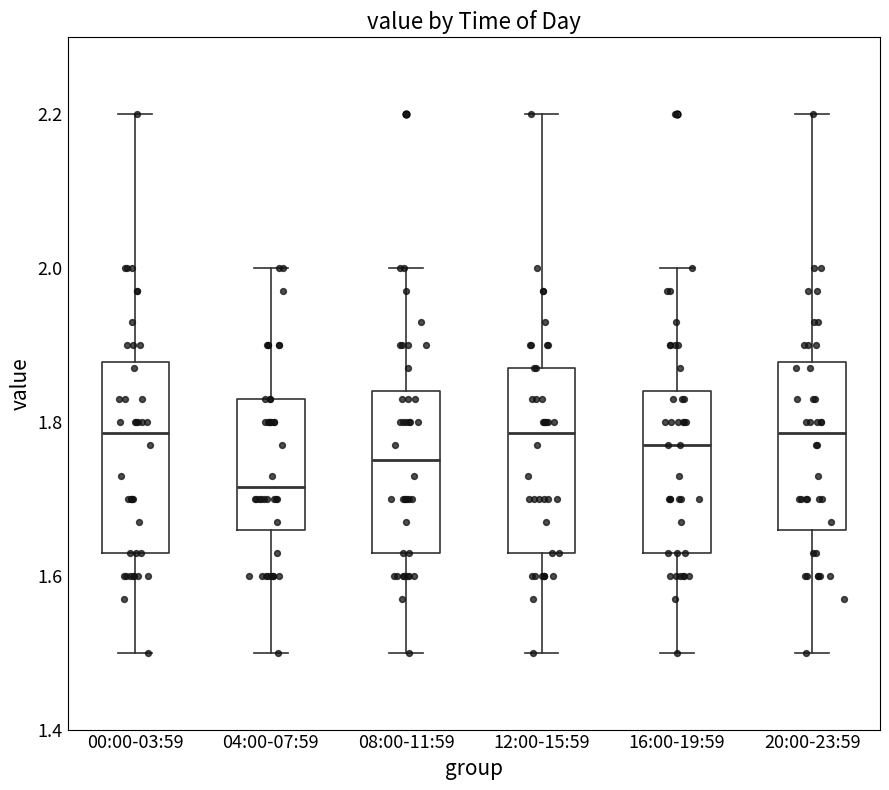

Reading left to right, transcribe this box plot: for each box, give where its median line is, the range the box spans, and where its two whiskers end, as read against the y-axis. The values are not printed on the chart, so give them approximately, as read against the axis.

00:00-03:59: median 1.78, box 1.64 to 1.88, whiskers 1.50 to 2.20
04:00-07:59: median 1.72, box 1.66 to 1.84, whiskers 1.50 to 2.00
08:00-11:59: median 1.76, box 1.64 to 1.84, whiskers 1.50 to 2.00
12:00-15:59: median 1.78, box 1.64 to 1.88, whiskers 1.50 to 2.20
16:00-19:59: median 1.78, box 1.64 to 1.84, whiskers 1.50 to 2.00
20:00-23:59: median 1.78, box 1.66 to 1.88, whiskers 1.50 to 2.20